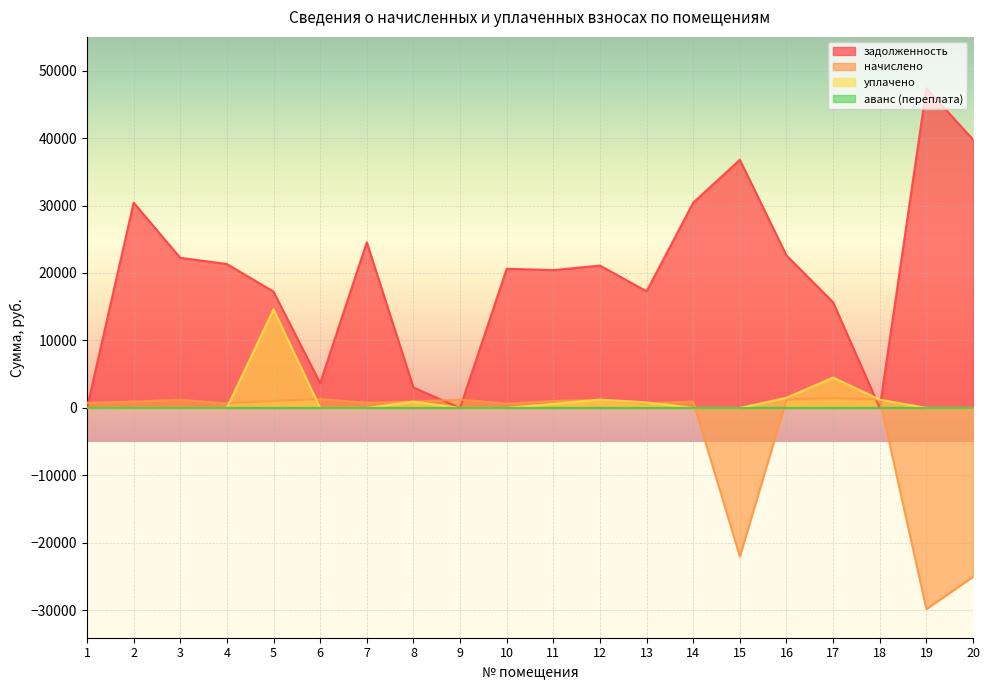

Which series changed the most between 9 and 10?

задолженность